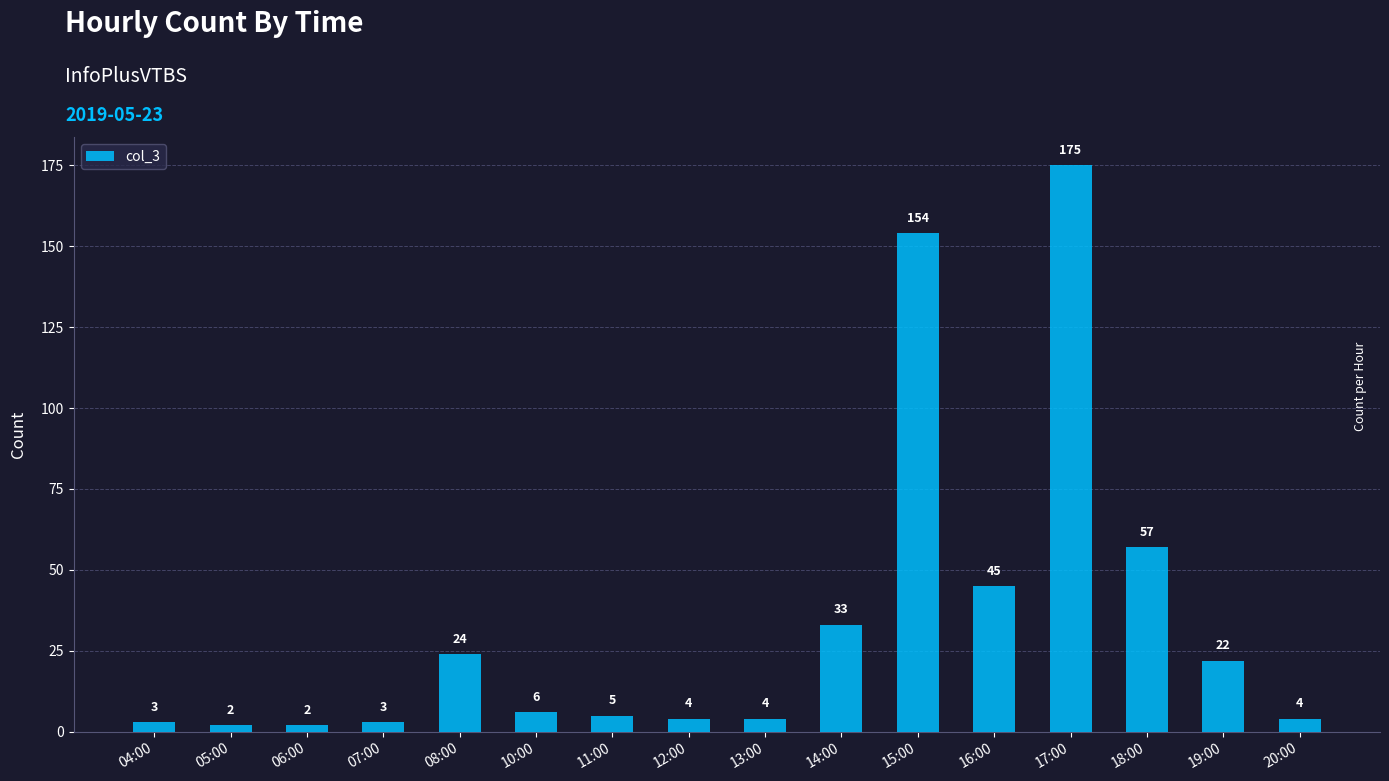

Reading right to left, list all the values displayed in this chart.

20:00=4	19:00=22	18:00=57	17:00=175	16:00=45	15:00=154	14:00=33	13:00=4	12:00=4	11:00=5	10:00=6	08:00=24	07:00=3	06:00=2	05:00=2	04:00=3